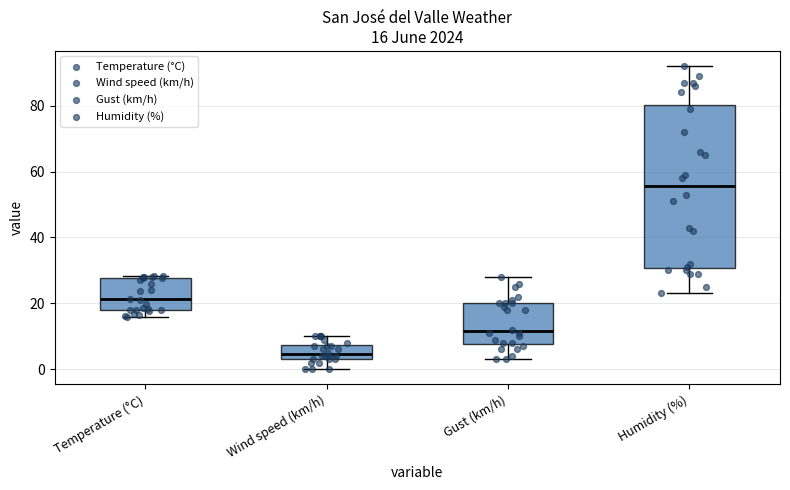

Which box's median line is the highest?

Humidity (%)